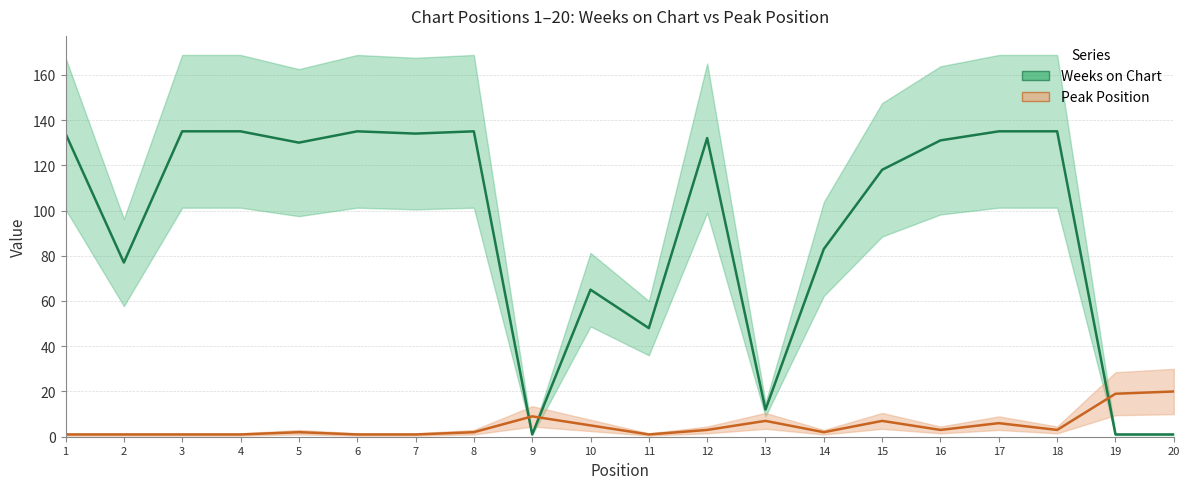

The Peak Position series shows 4 at 9. True or false?

False